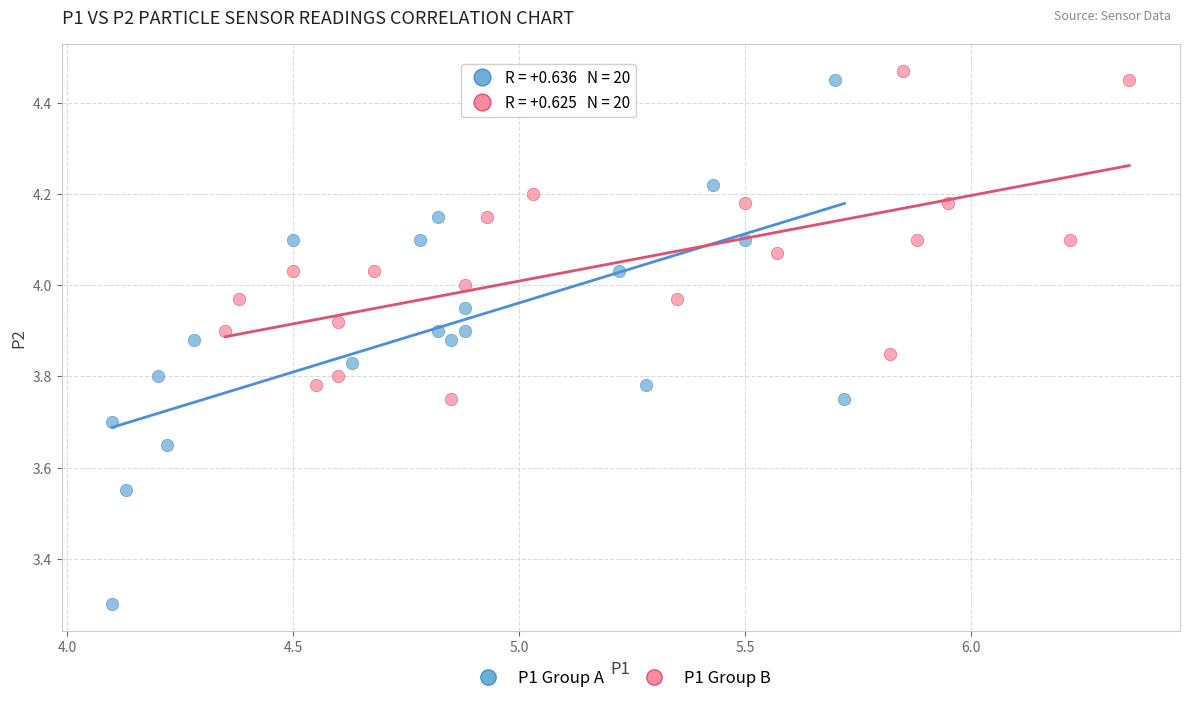

Which series reaches the minimum Y coordinate?

P1 Group A